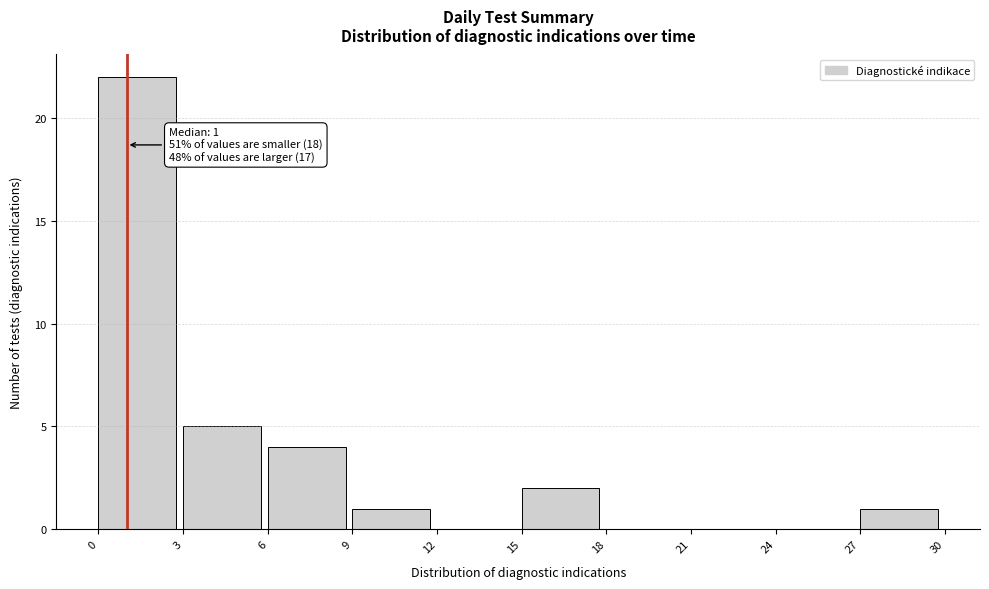

Over which range of the x-axis is the bar tallest?

0 to 3